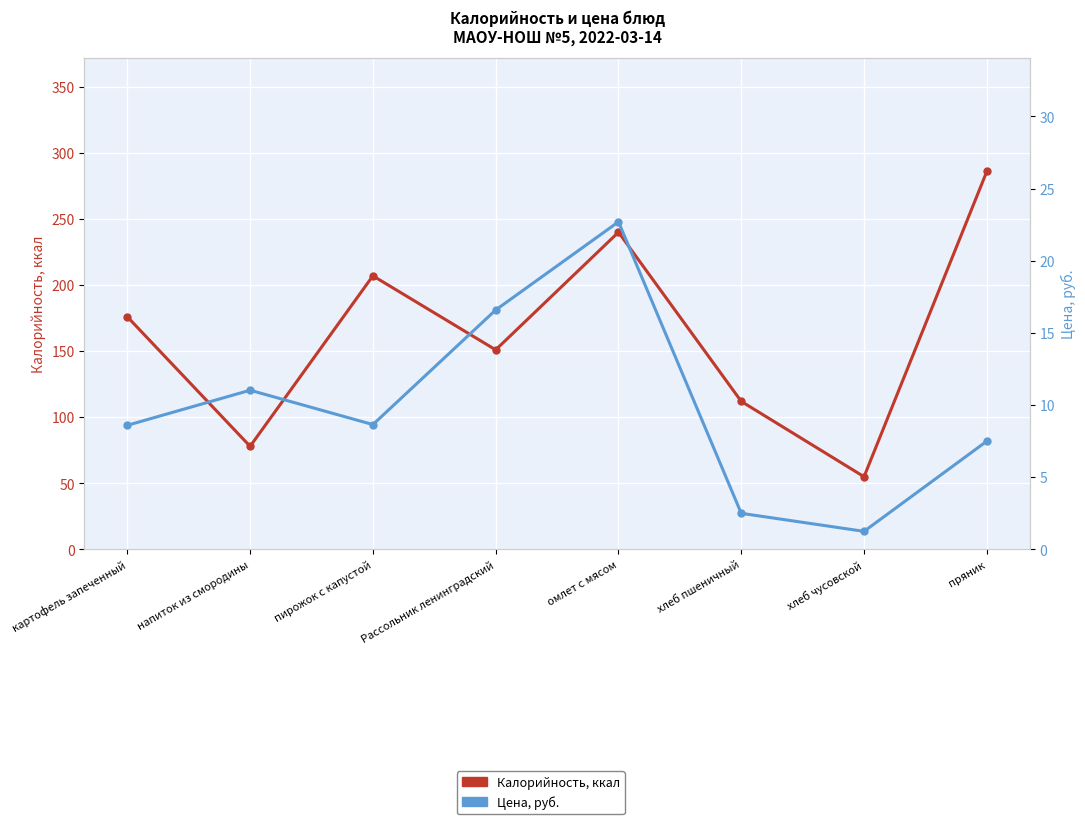

True or false: Калорийность, ккал has a value of 424.3 at омлет с мясом.

False